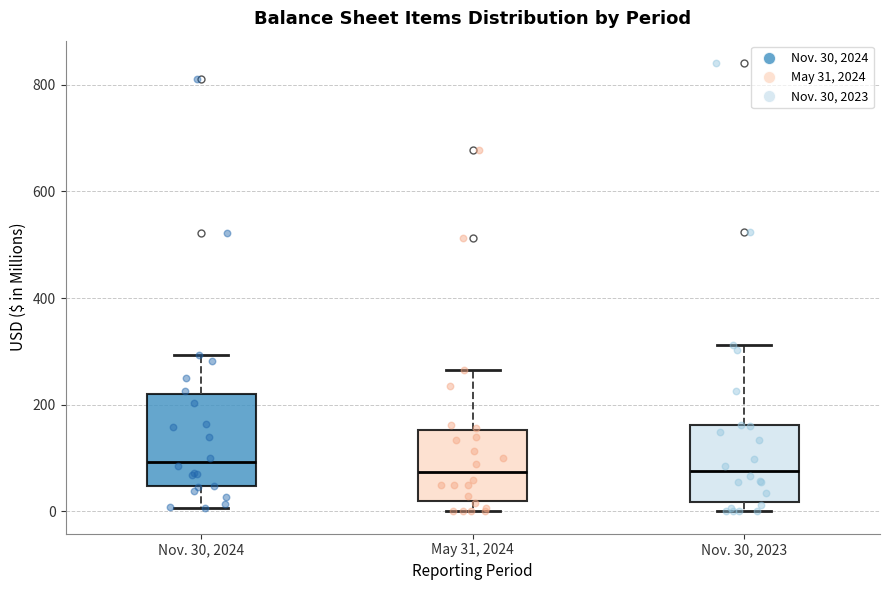

Where does the upper whisker of the box for Nov. 30, 2023 end on the y-axis? The values are not printed on the chart, so give them approximately, as read against the axis.

320